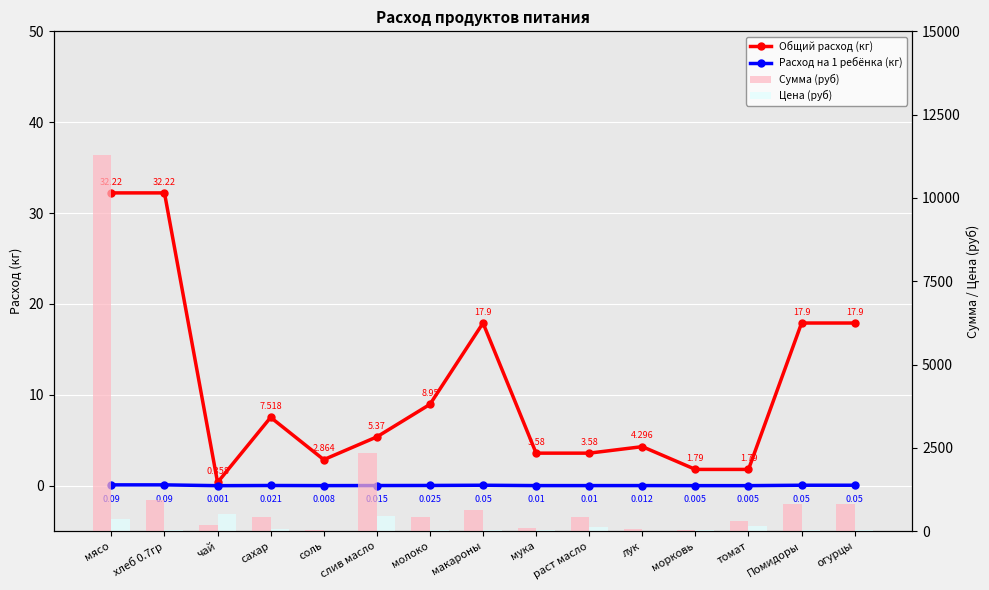

Does the chart contain stacked bars?

No